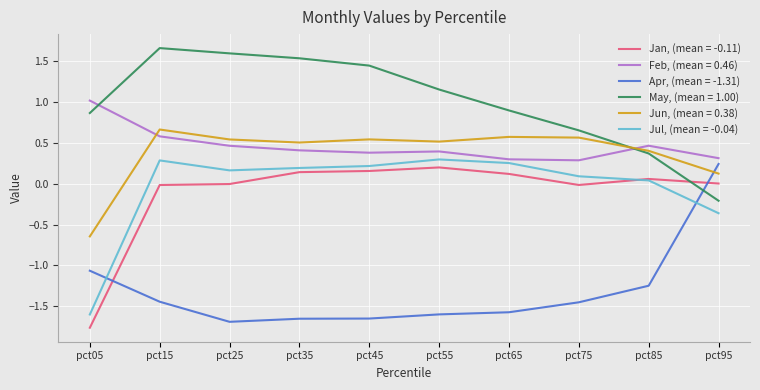

Is it true that Apr, (mean = -1.31) equals -2.8 at pct45?

False